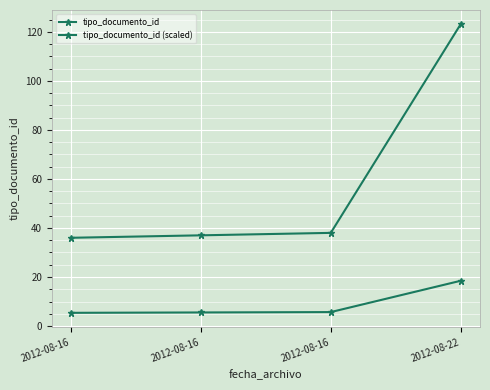

Reading left to right, list all the values displayed in this chart.

tipo_documento_id: 36.0	37.0	38.0	123.0
tipo_documento_id (scaled): 5.4	5.5	5.7	18.4